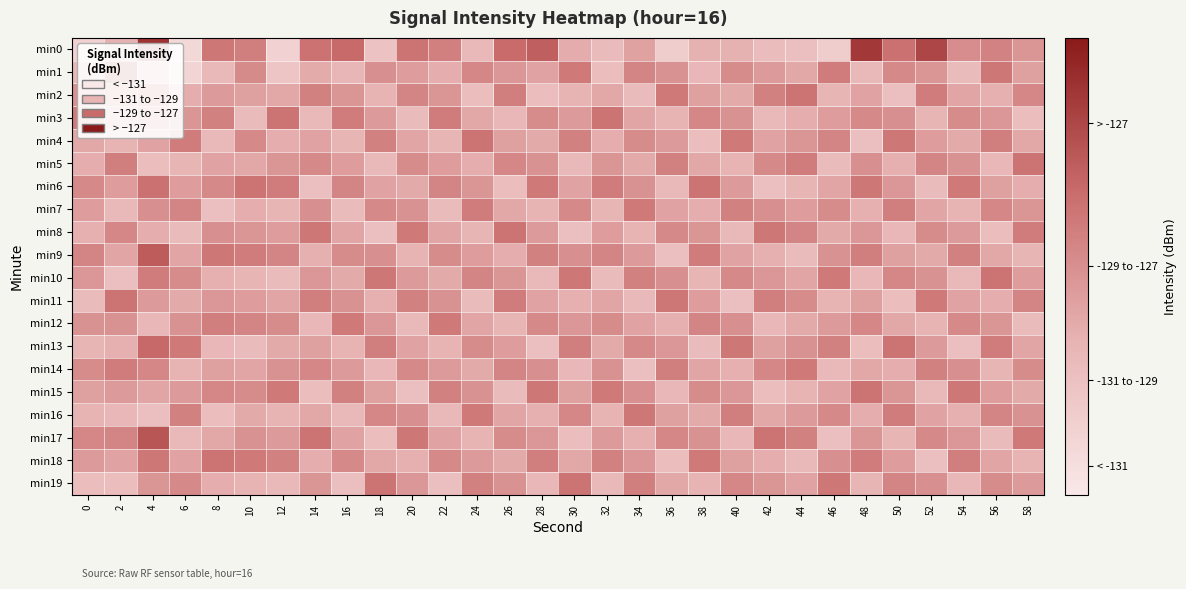

What is the difference between the highest and lowest values at 52?

4.4